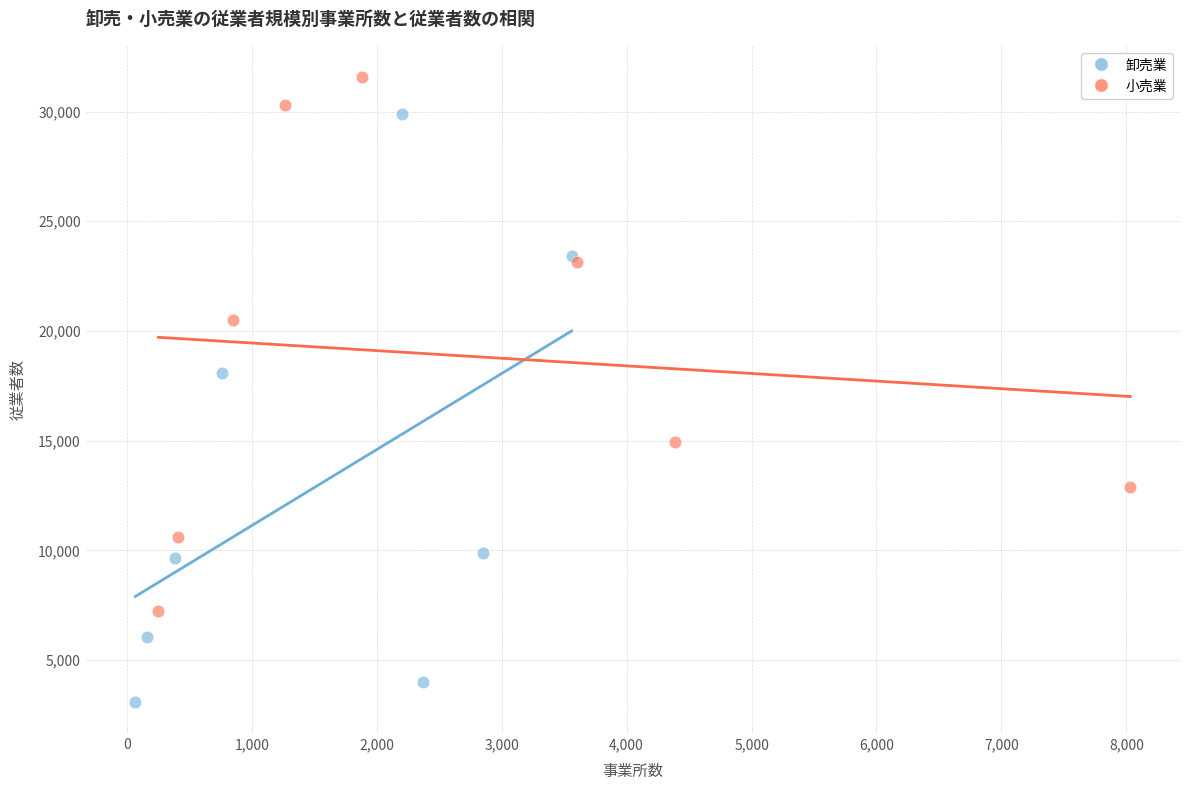

What are all the series names shown in the legend?

卸売業, 小売業